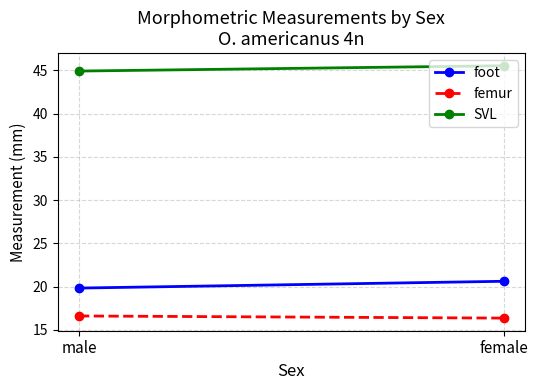

What is the value of the SVL point at the 2nd from the left?

45.5